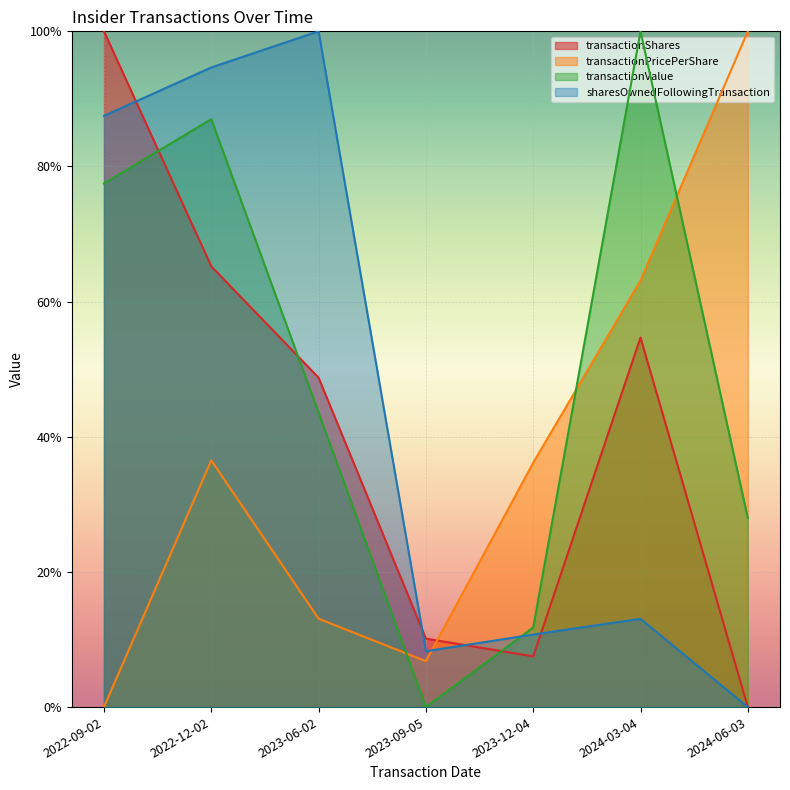

At which category does the chart reach its minimum across all series?

2024-06-03